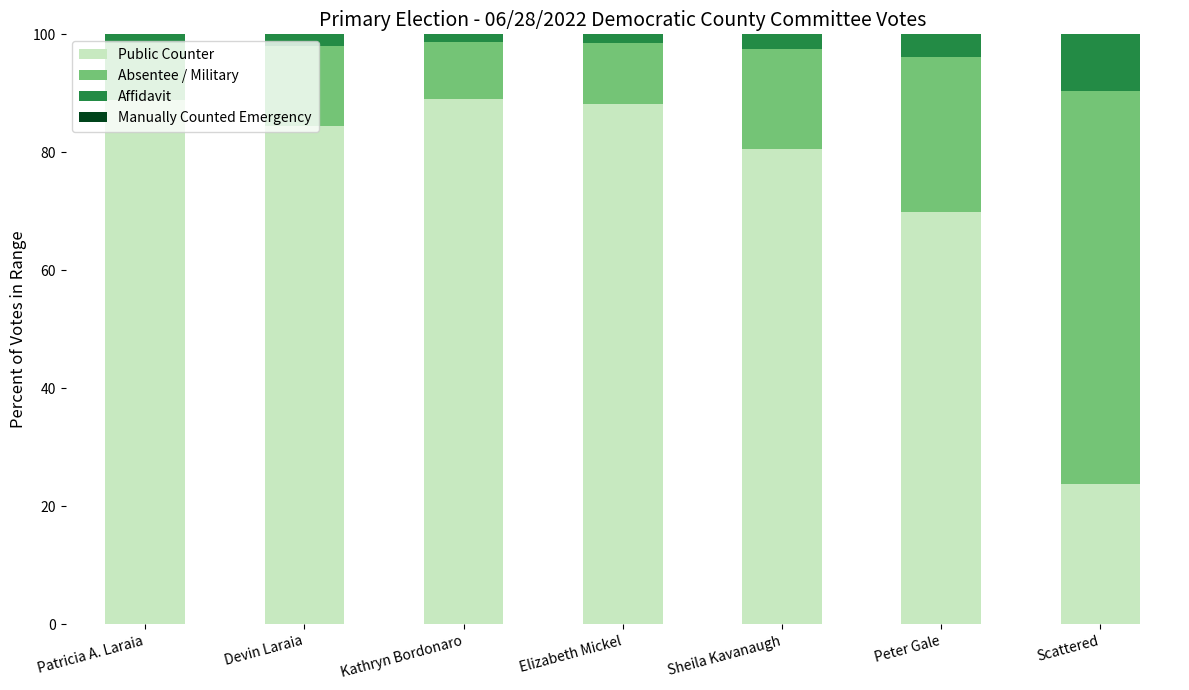

Which category has the lowest value in the Public Counter series?

Scattered